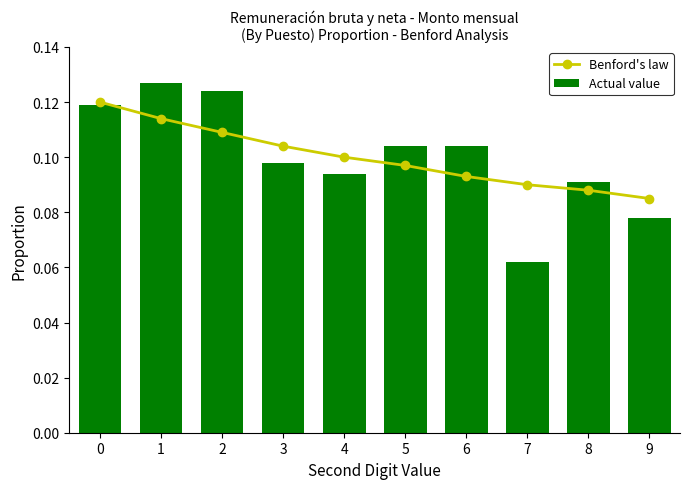

Rank the series by their average value, from lowest to highest.

Benford's law, Actual value